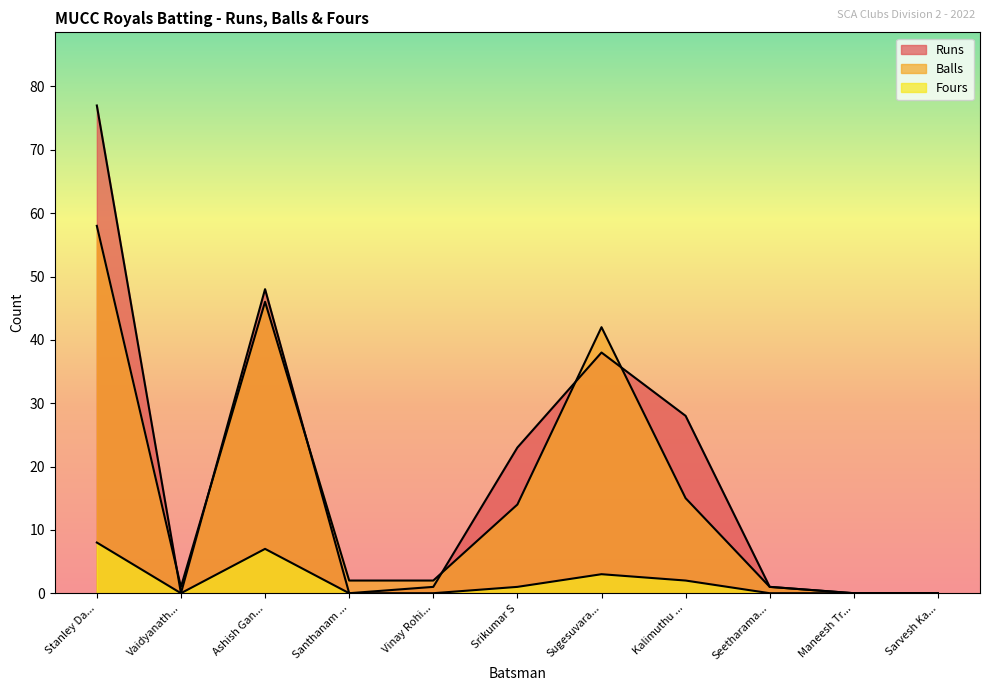

Reading right to left, what are all the values shown in this chart?

Runs: 0	0	1	28	38	23	1	0	48	0	77
Balls: 0	0	1	15	42	14	2	2	46	1	58
Fours: 0	0	0	2	3	1	0	0	7	0	8